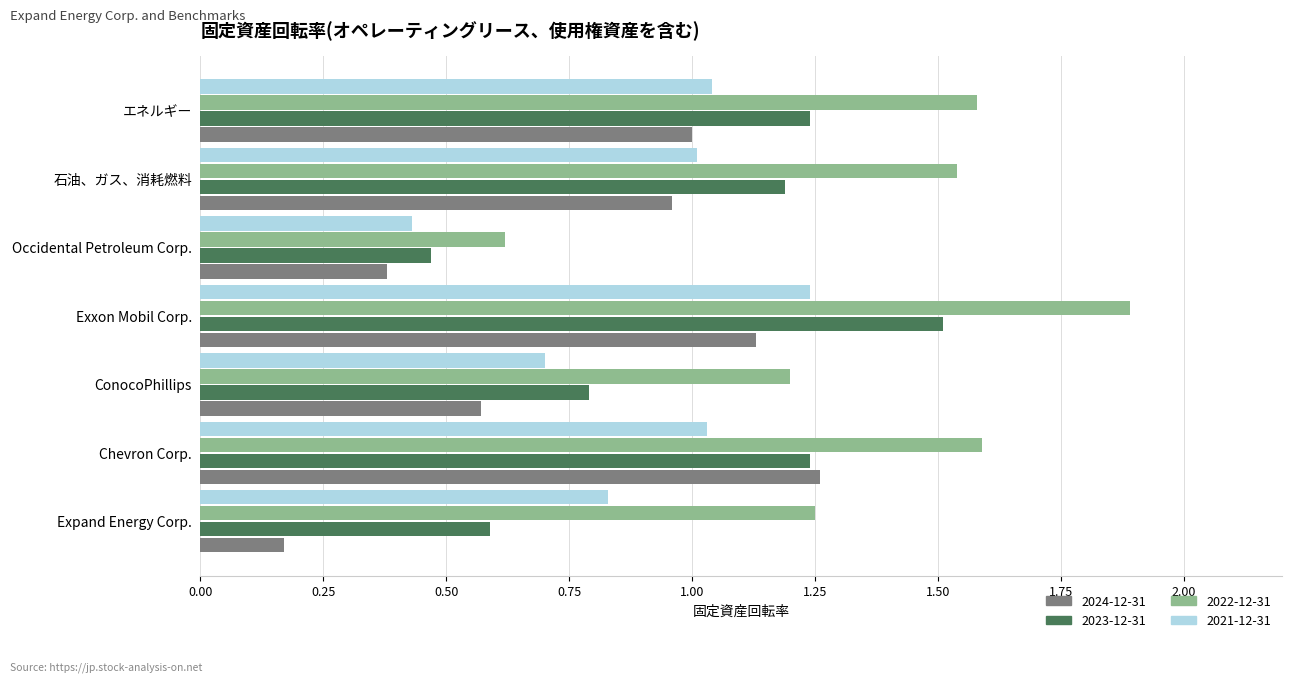

Which series has the largest total across all categories?

2022-12-31